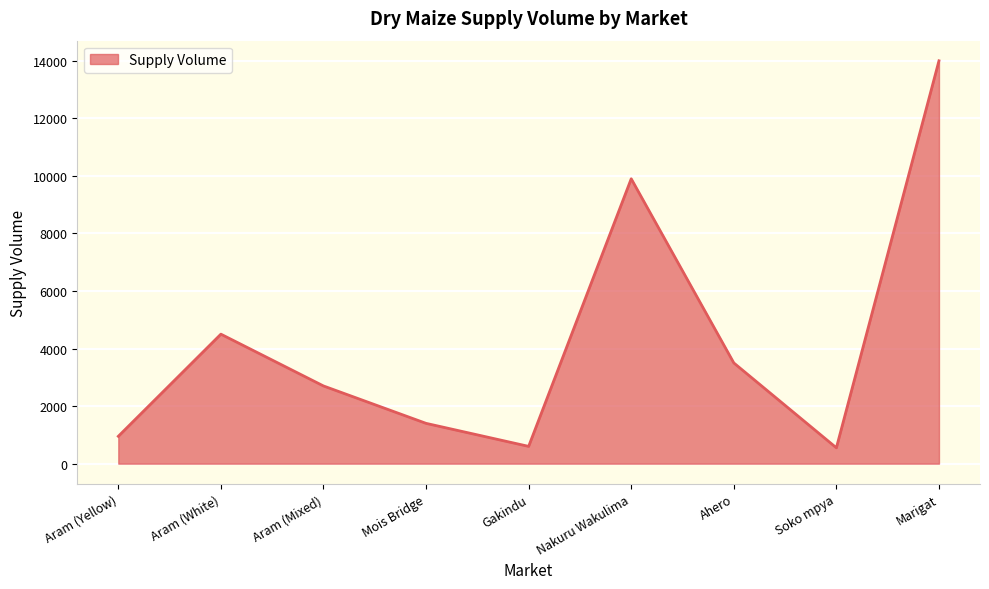

What is the sum of all values?

38100